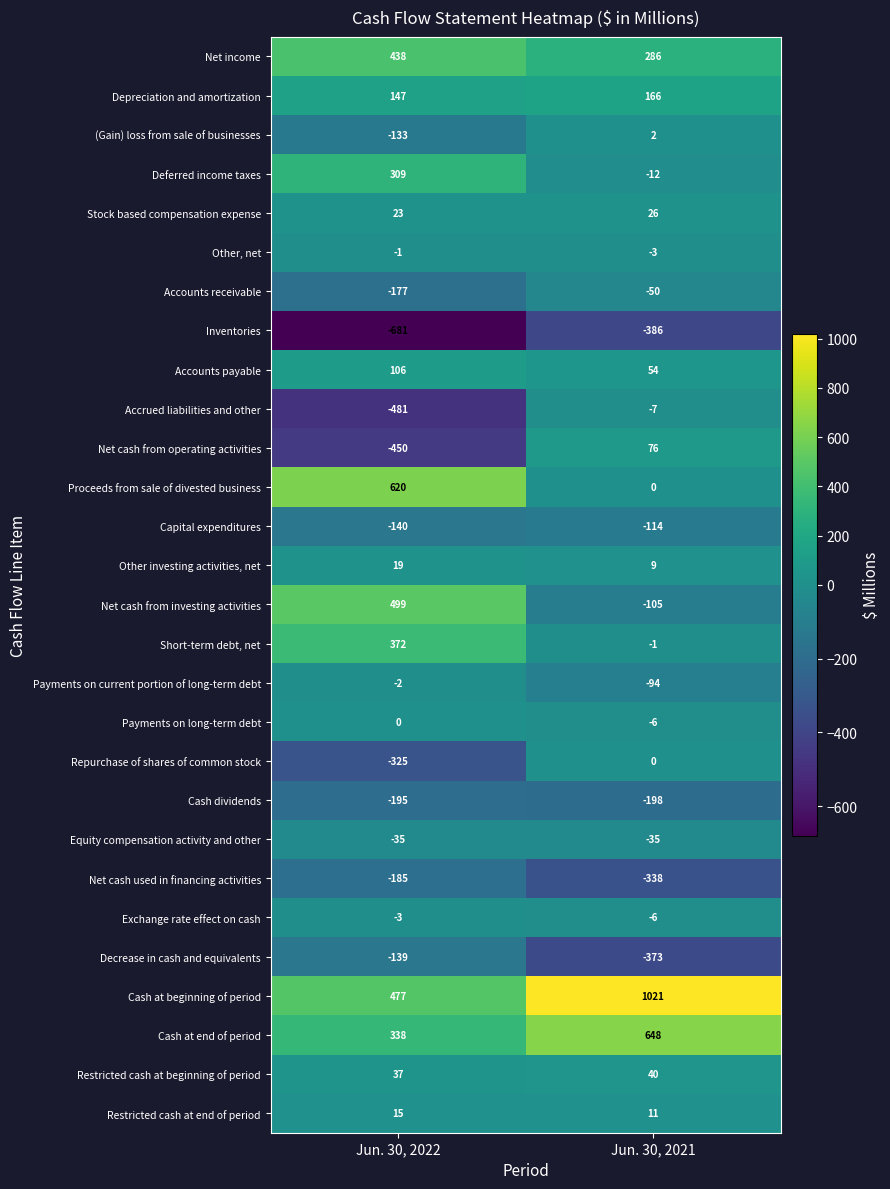

Count the number of data series in this chart.

28